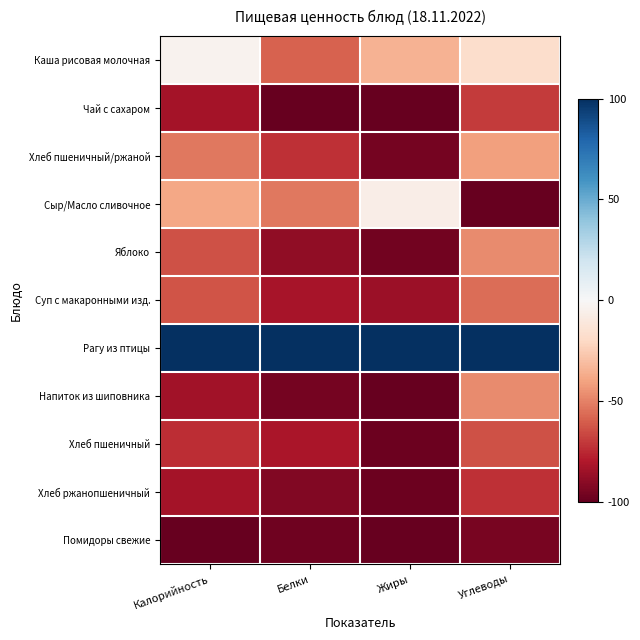

Which has a higher value, Жиры or Калорийность?

Калорийность